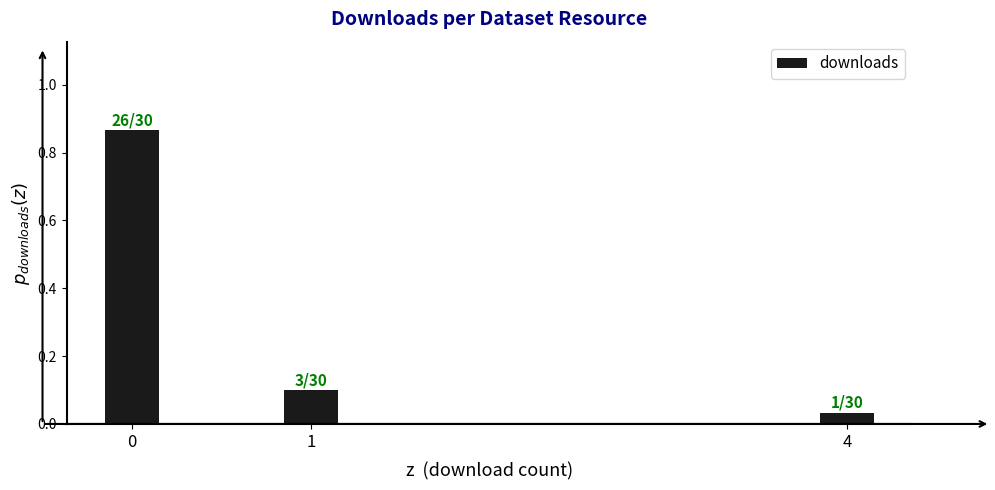

True or false: the data shows 0.0 at 1.

False